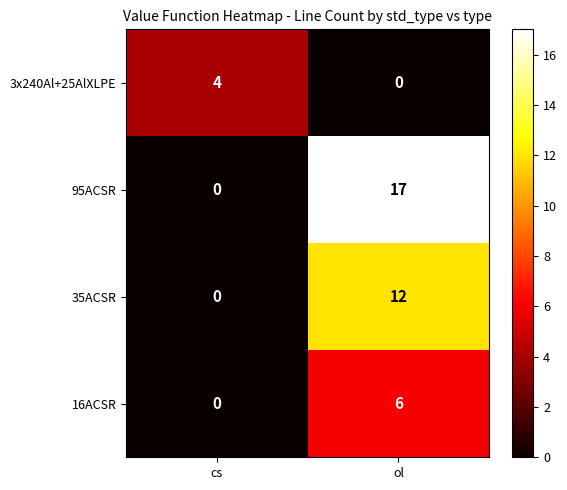

Is the value of 3x240Al+25AlXLPE at cs greater than the value of 95ACSR at cs?

Yes